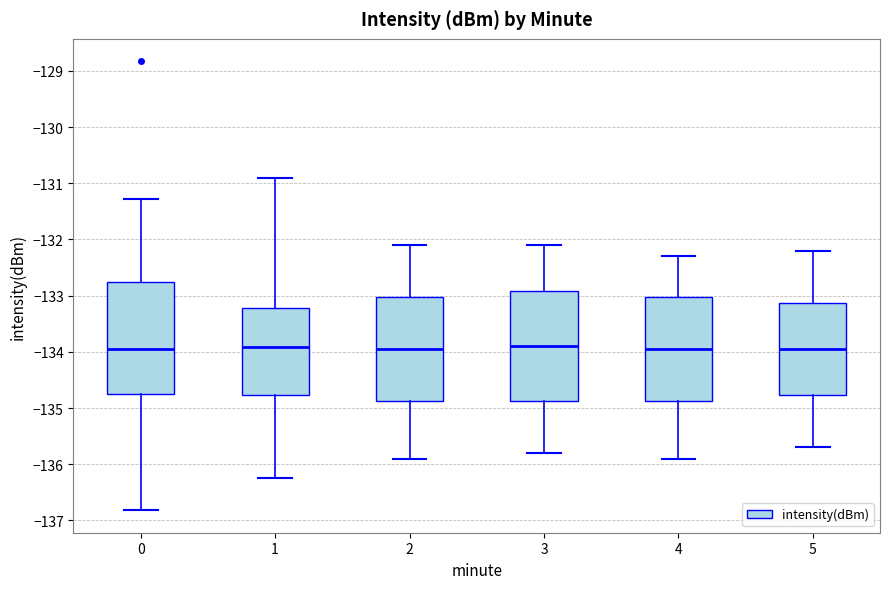

Reading left to right, transcribe this box plot: for each box, give where its median line is, the range the box spans, and where its two whiskers end, as read against the y-axis. The values are not printed on the chart, so give them approximately, as read against the axis.

0: median -133.9, box -134.7 to -132.8, whiskers -136.8 to -131.3
1: median -133.9, box -134.8 to -133.2, whiskers -136.3 to -130.9
2: median -133.9, box -134.9 to -133.0, whiskers -135.9 to -132.1
3: median -133.9, box -134.9 to -132.9, whiskers -135.8 to -132.1
4: median -133.9, box -134.9 to -133.0, whiskers -135.9 to -132.3
5: median -133.9, box -134.8 to -133.1, whiskers -135.7 to -132.2